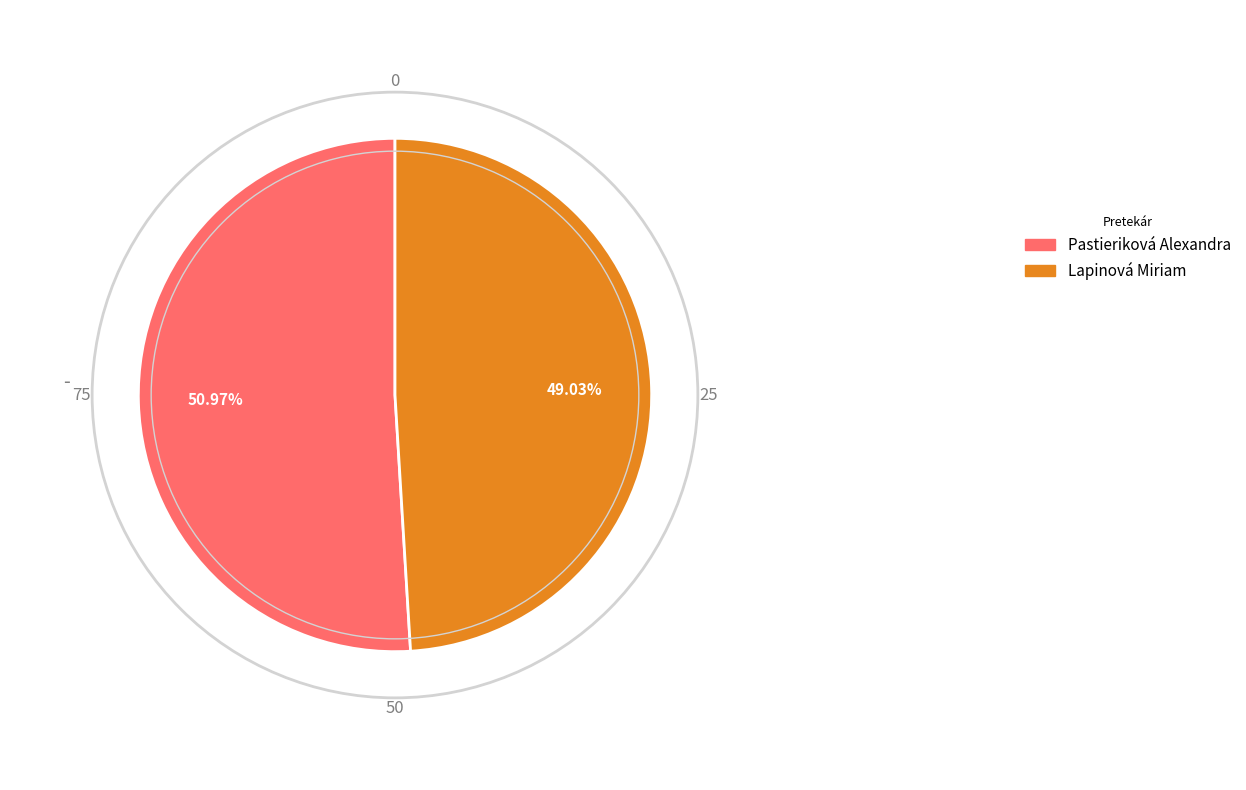

Rank the categories by value from lowest to highest.

Lapinová Miriam, Pastieriková Alexandra